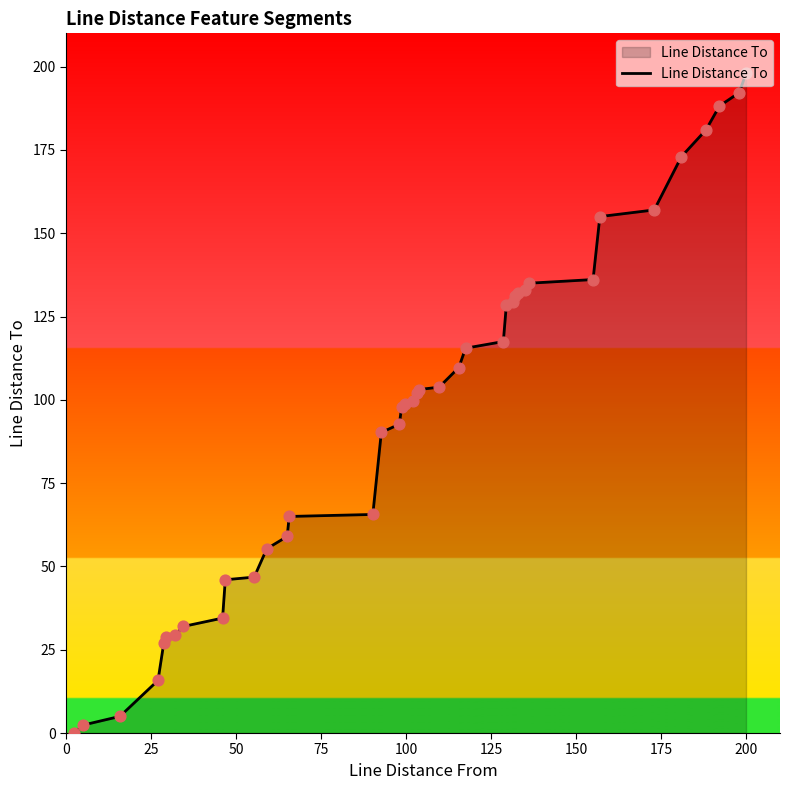

What is the difference between the maximum and minimum values?

198.0